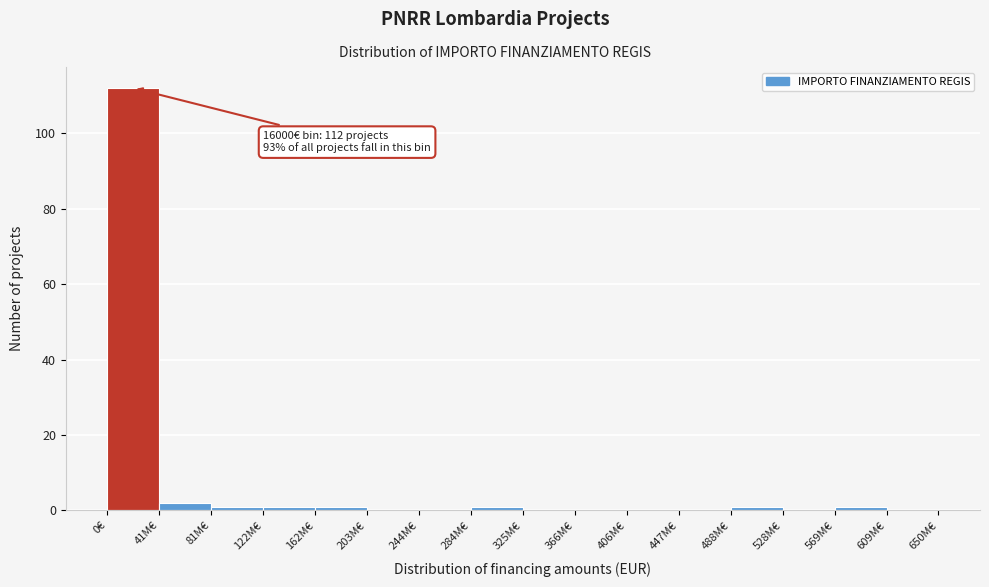

Reading left to right, list all the values displayed in this chart.

0€=112	41M€=2	81M€=1	122M€=1	162M€=1	203M€=0	244M€=0	284M€=1	325M€=0	366M€=0	406M€=0	447M€=0	488M€=1	528M€=0	569M€=1	609M€=0